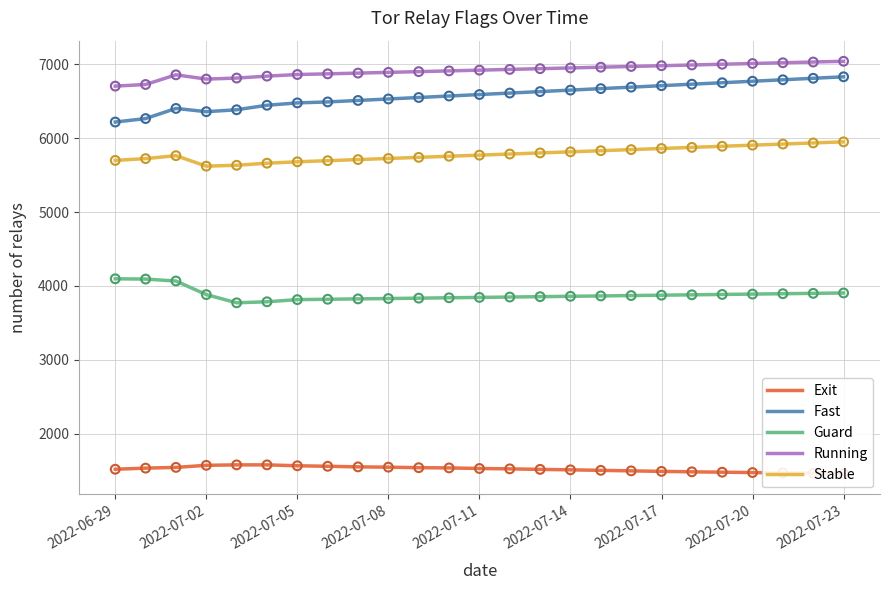

True or false: Stable and Fast cross at least once.

False